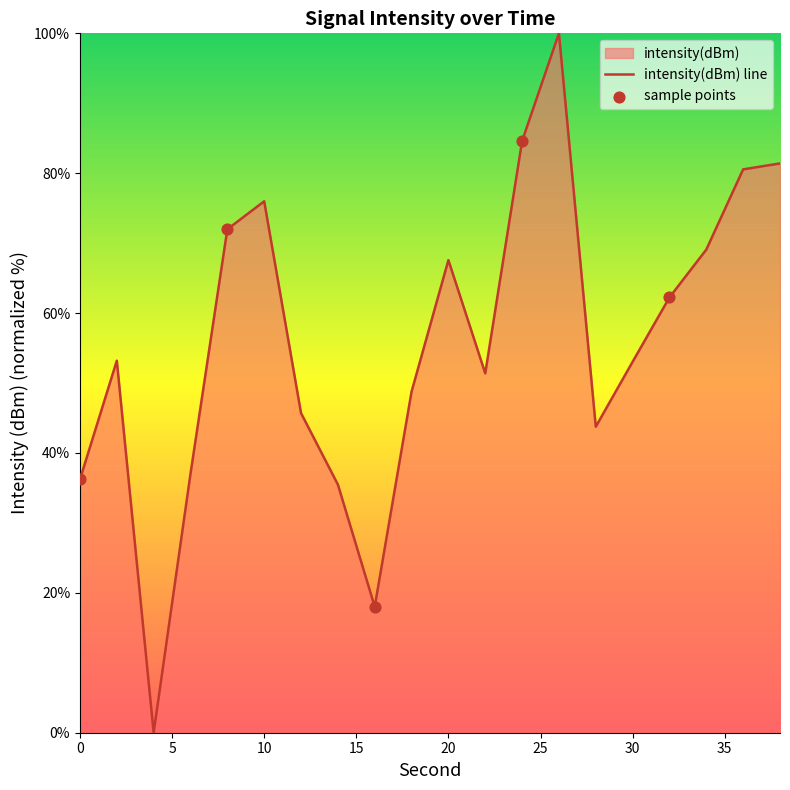

What is the change in value from 30 to 32?

+9.2